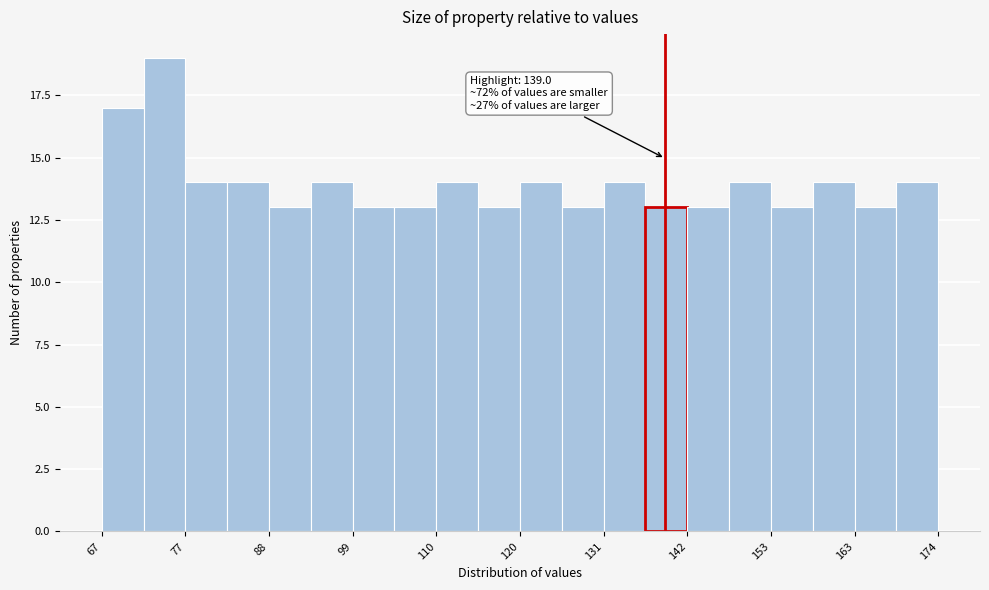

Around what value on the x-axis is the tallest bar? Give the approximate position of its centre, as read against the axis.

74